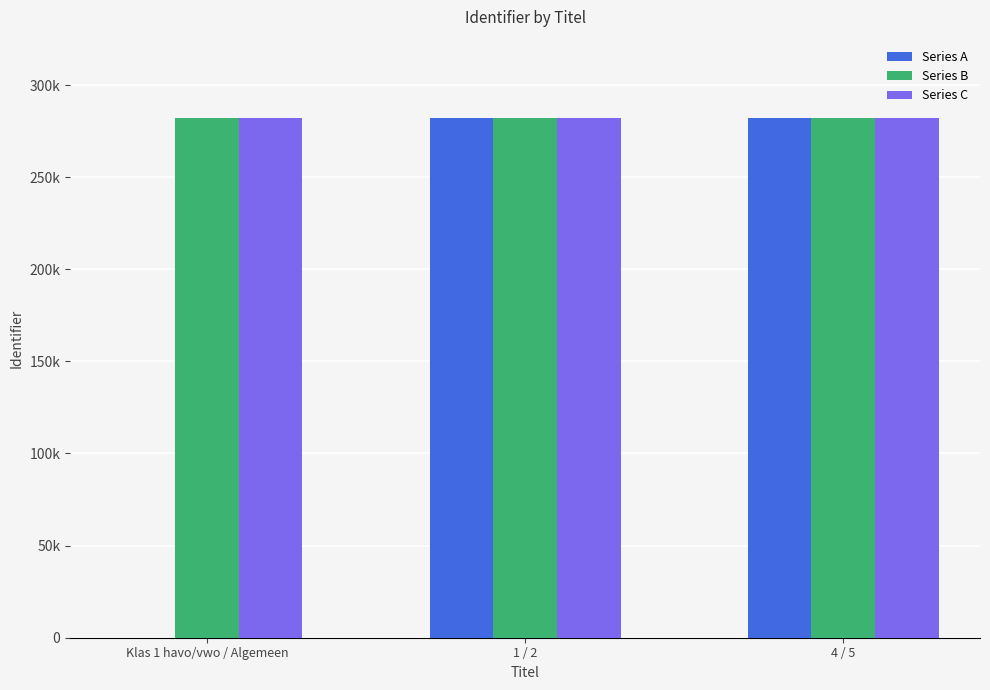

Are the bars horizontal?

No